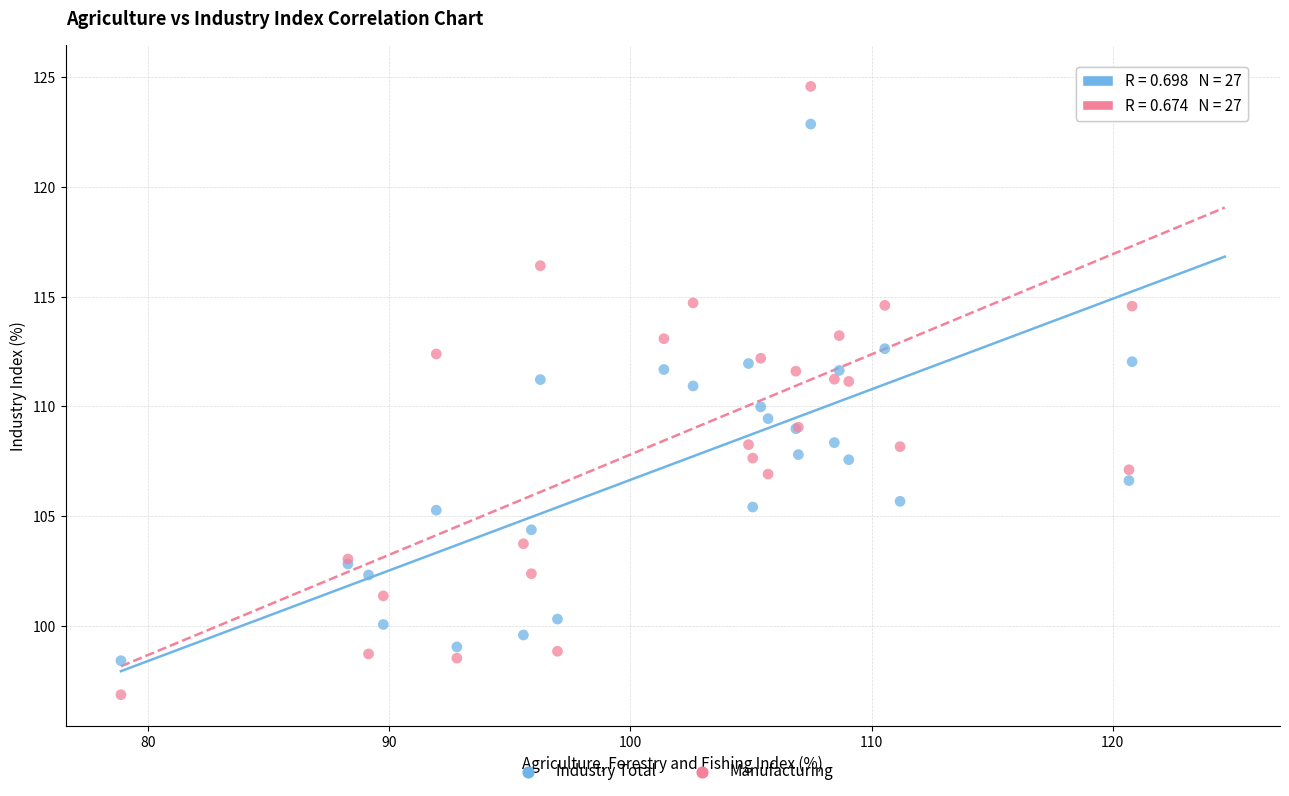

Which series has the widest spread of Y values?

Manufacturing